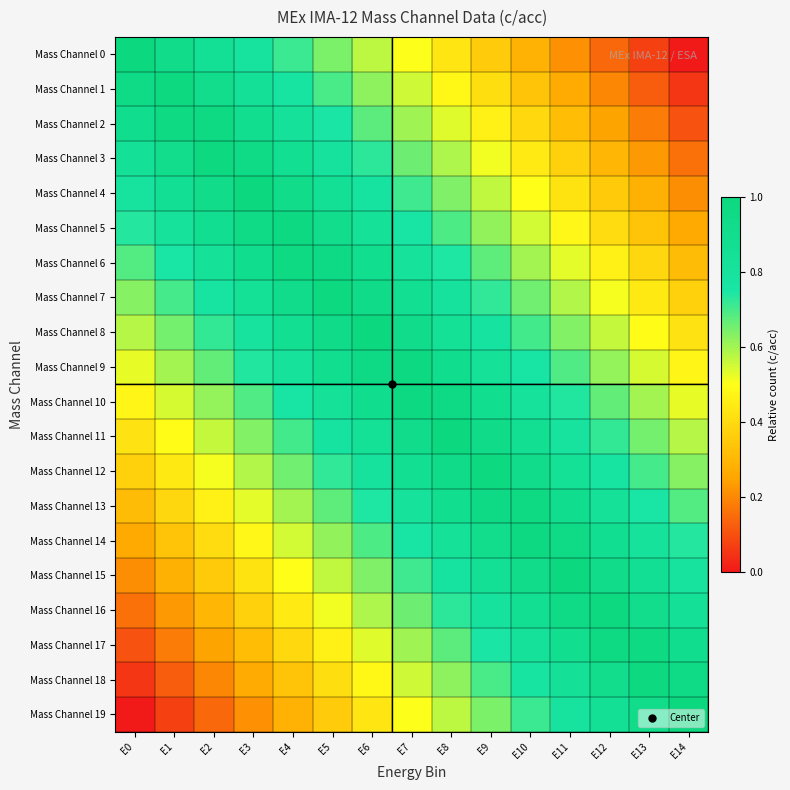

Which series has the largest total across all categories?

Mass Channel 9